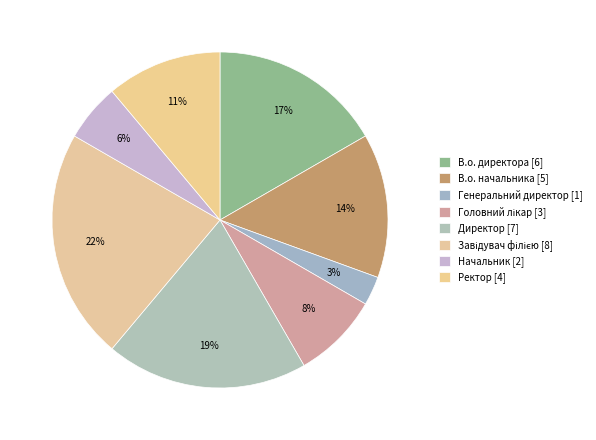

True or false: Начальник accounts for 6% of the total.

True